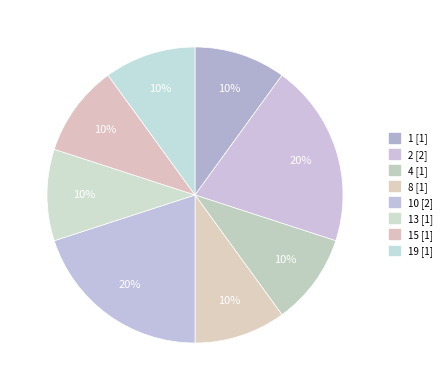

Count the number of slices in the pie.

8